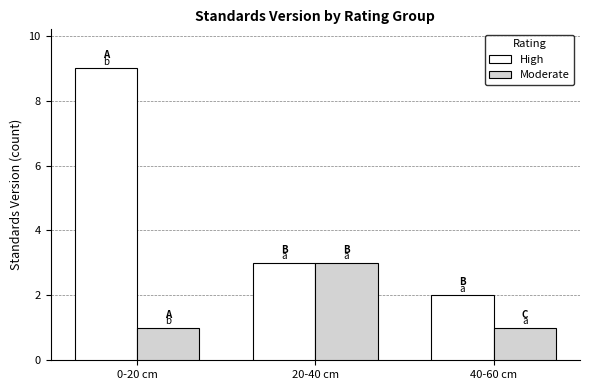

True or false: High has a value of 1 at 40-60 cm.

False